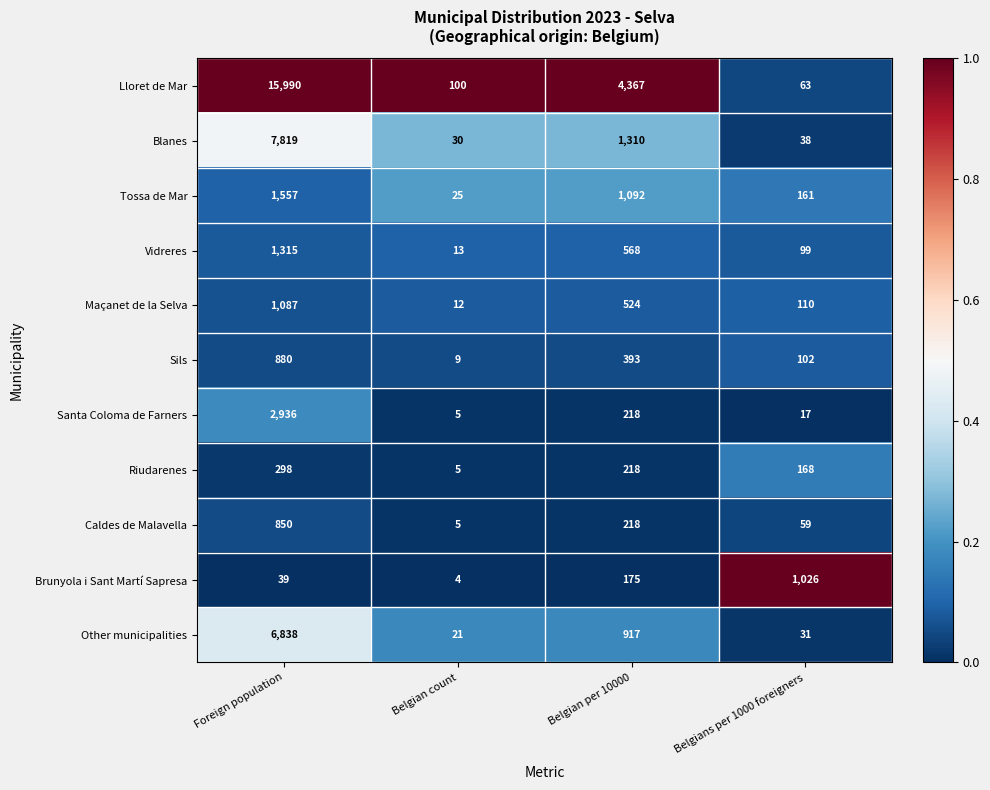

Which category has the highest value across all series?

Foreign population